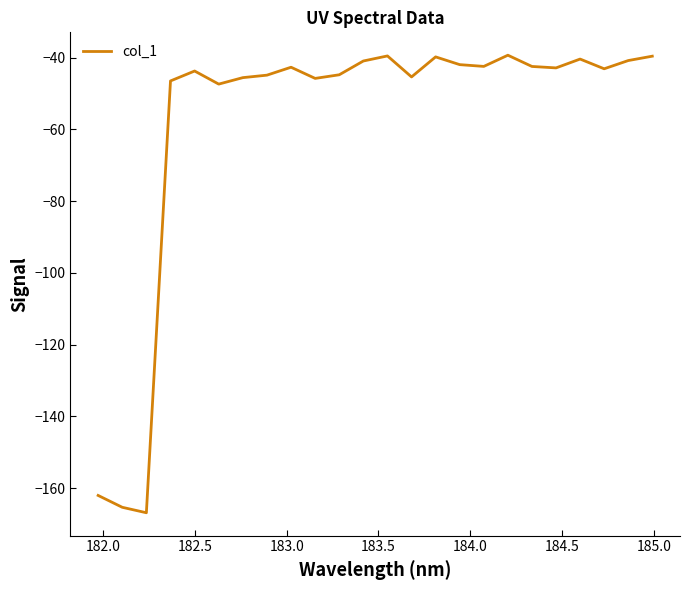

What is the minimum value shown in the chart?

-166.9